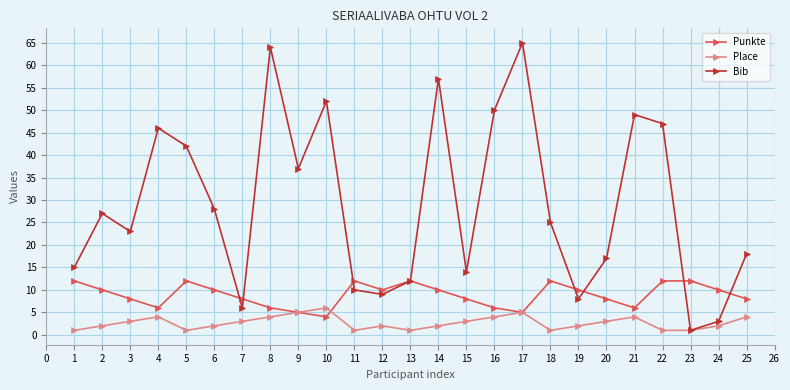

Is the value of Place at 6 greater than the value of Bib at 12?

No